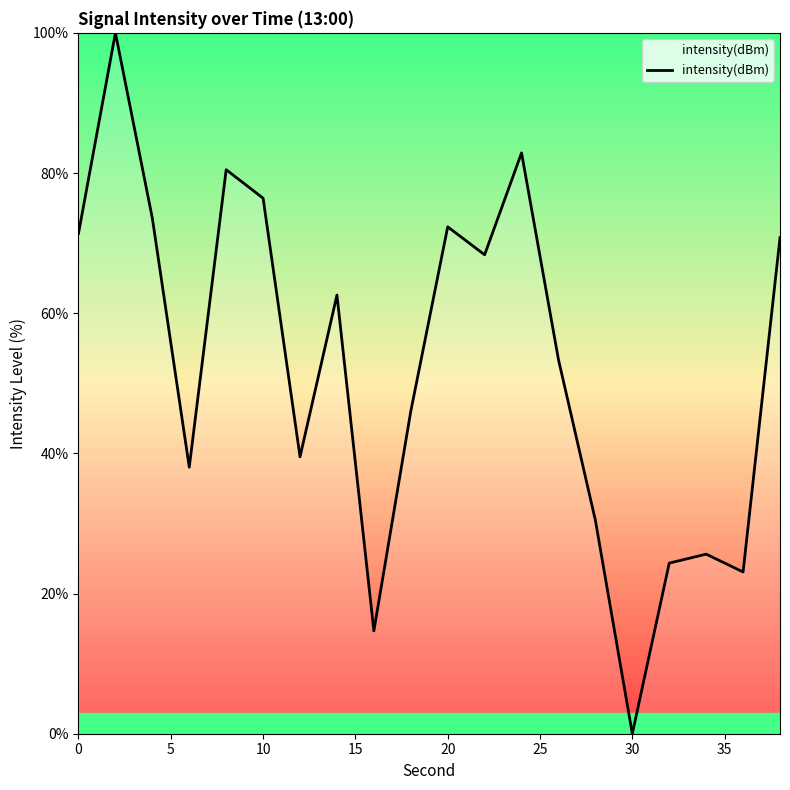

What is the difference between the maximum and minimum values?

100.0